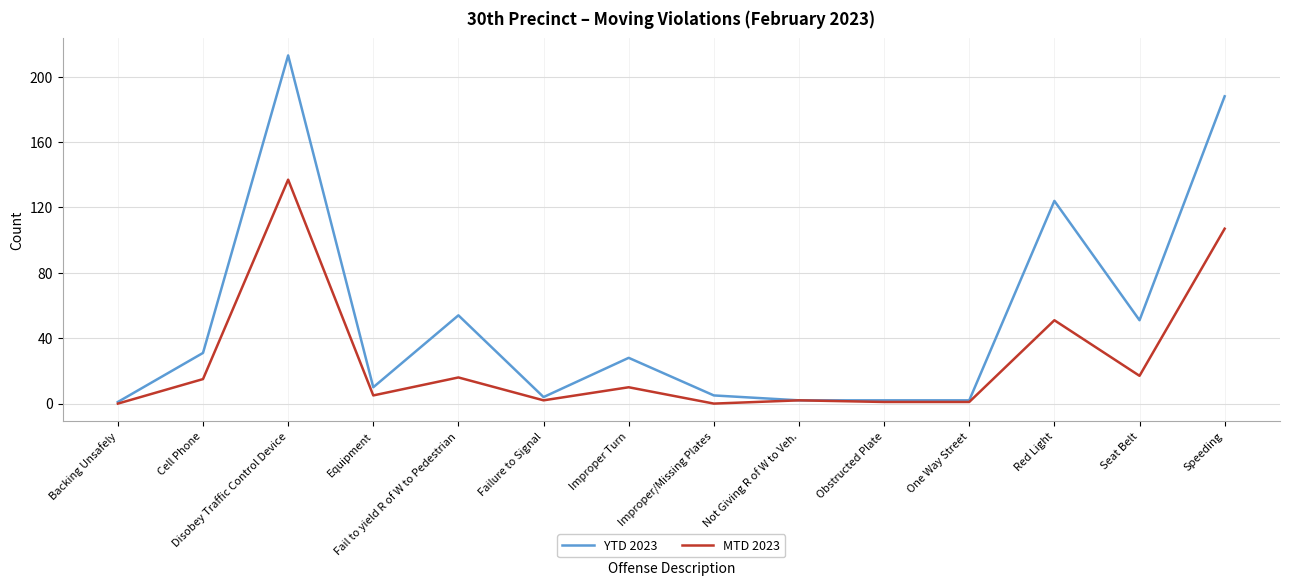

What position from the right is Equipment?

11